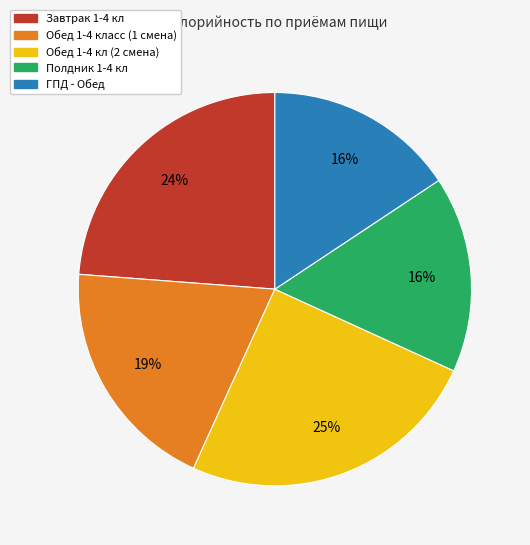

What is the ratio of the value at Завтрак 1-4 кл to the value at Полдник 1-4 кл?

1.5